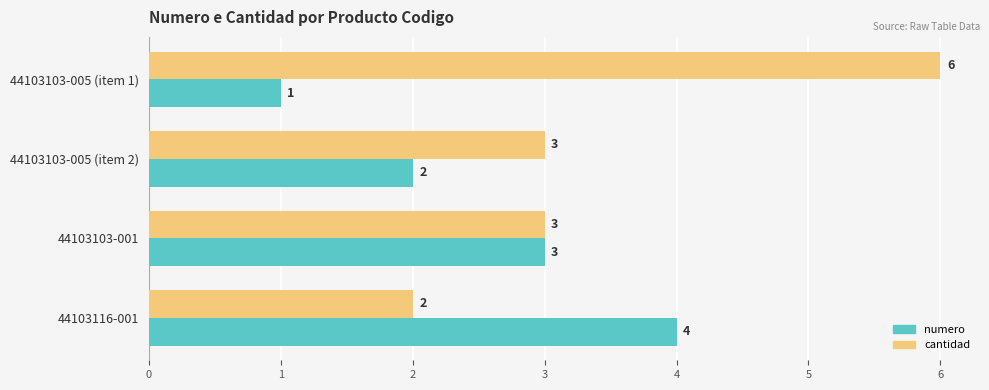

Rank the series by their average value, from lowest to highest.

numero, cantidad